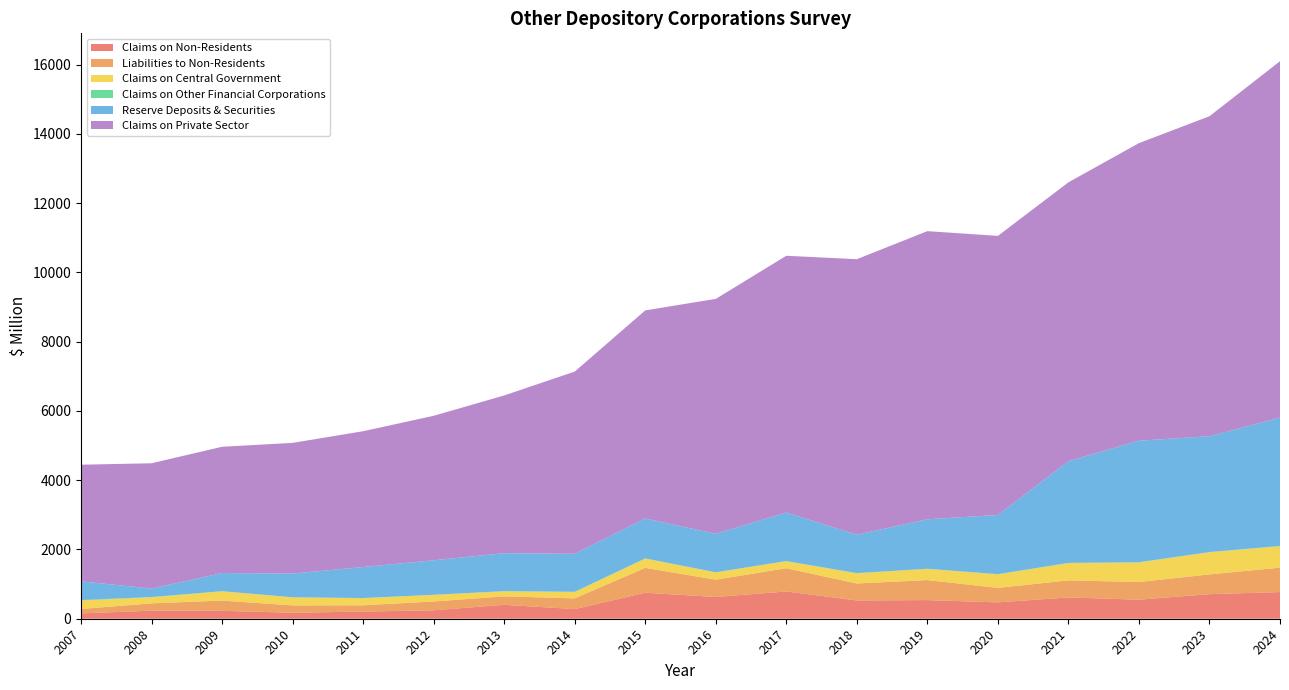

Reading right to left, what are all the values shown in this chart?

Claims on Non-Residents: 2024=770.0	2023=710.1	2022=550.5	2021=615.9	2020=472.4	2019=538.6	2018=527.8	2017=787.4	2016=628.2	2015=751.3	2014=278.6	2013=402.6	2012=244.4	2011=207.3	2010=173.4	2009=228.6	2008=232.6	2007=154.1
Liabilities to Non-Residents: 2024=704.8	2023=570.2	2022=509.8	2021=492.1	2020=417.7	2019=577.9	2018=489.3	2017=670.7	2016=500.2	2015=717.9	2014=309.0	2013=243.8	2012=254.1	2011=180.6	2010=211.6	2009=295.2	2008=211.2	2007=127.2
Claims on Central Government: 2024=617.9	2023=638.7	2022=564.2	2021=498.4	2020=390.4	2019=322.5	2018=295.5	2017=202.6	2016=209.7	2015=267.4	2014=186.3	2013=145.9	2012=192.6	2011=206.2	2010=231.2	2009=269.1	2008=175.4	2007=245.5
Claims on Other Financial Corporations: 2024=10.5	2023=8.2	2022=7.5	2021=6.8	2020=7.8	2019=5.4	2018=5.2	2017=5.6	2016=2.5	2015=6.8	2014=5.1	2013=4.4	2012=0.3	2011=3.4	2010=3.8	2009=2.2	2008=8.6	2007=12.6
Reserve Deposits & Securities: 2024=3705.1	2023=3343.1	2022=3510.7	2021=2937.4	2020=1708.1	2019=1428.0	2018=1109.4	2017=1401.6	2016=1112.2	2015=1151.3	2014=1097.3	2013=1095.2	2012=997.2	2011=896.2	2010=684.7	2009=524.0	2008=244.0	2007=540.3
Claims on Private Sector: 2024=10293.5	2023=9242.4	2022=8593.5	2021=8053.2	2020=8060.9	2019=8321.6	2018=7956.6	2017=7414.9	2016=6785.0	2015=6010.2	2014=5262.1	2013=4556.7	2012=4172.8	2011=3921.8	2010=3773.9	2009=3647.6	2008=3618.5	2007=3368.7